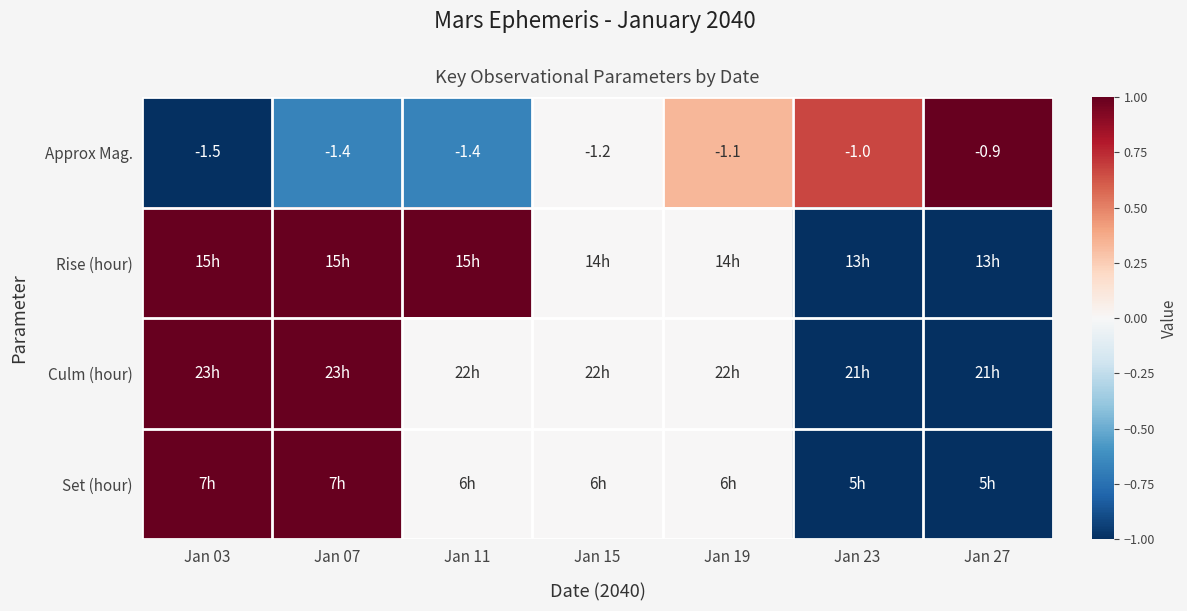

True or false: Approx Mag. has a value of -0.9 at Jan 11.

False